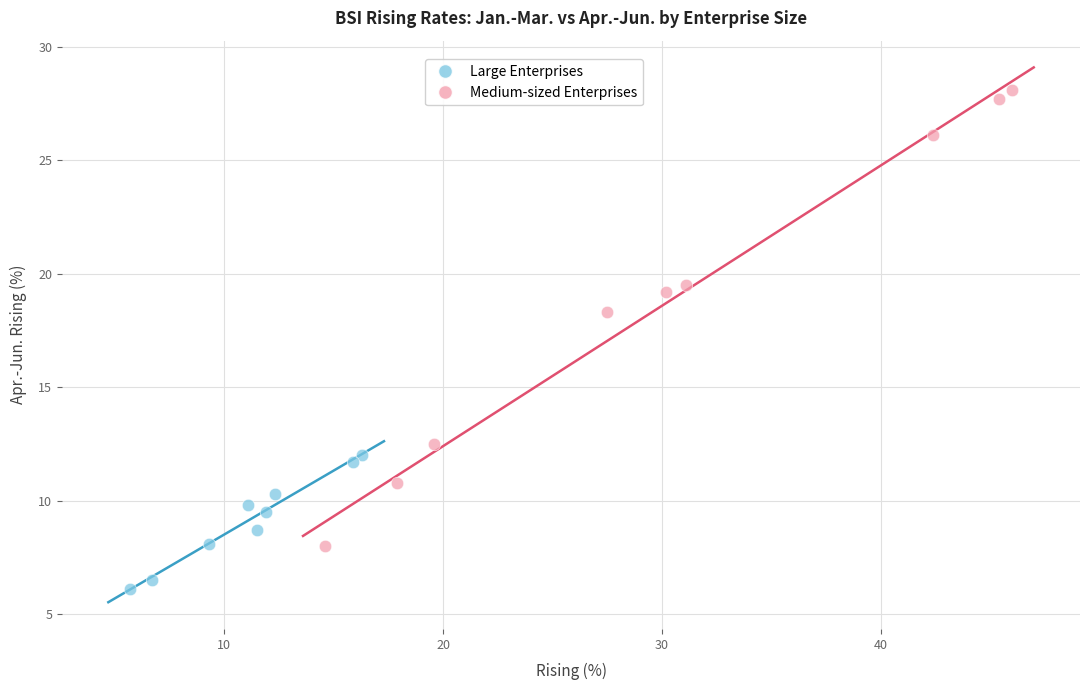

Which series contains the lowest Y value?

Large Enterprises